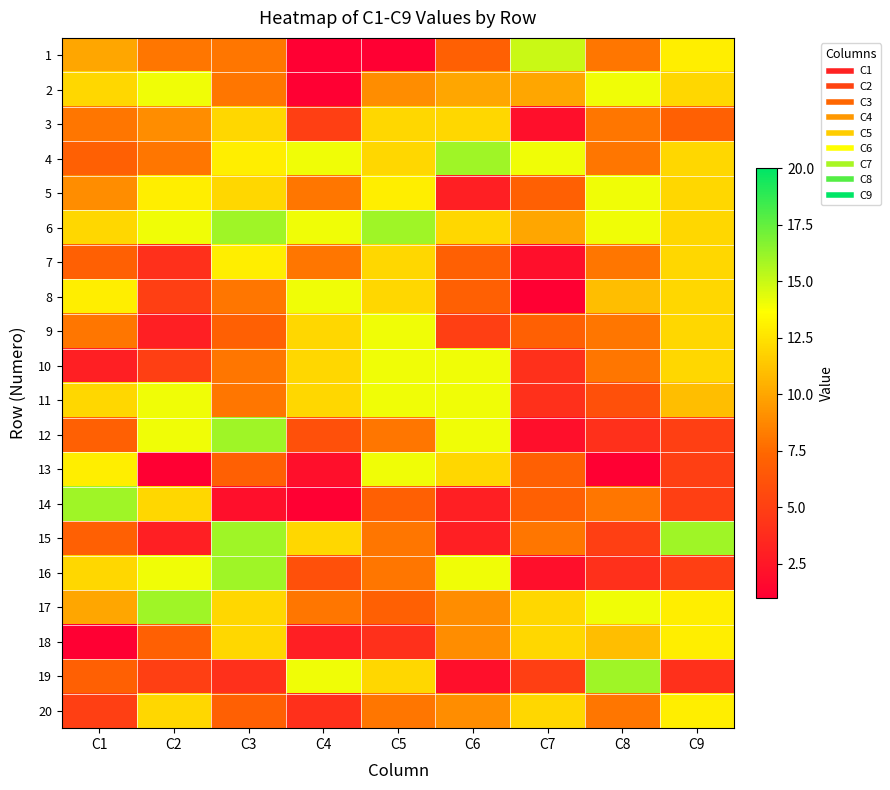

Which series has the largest total across all categories?

6